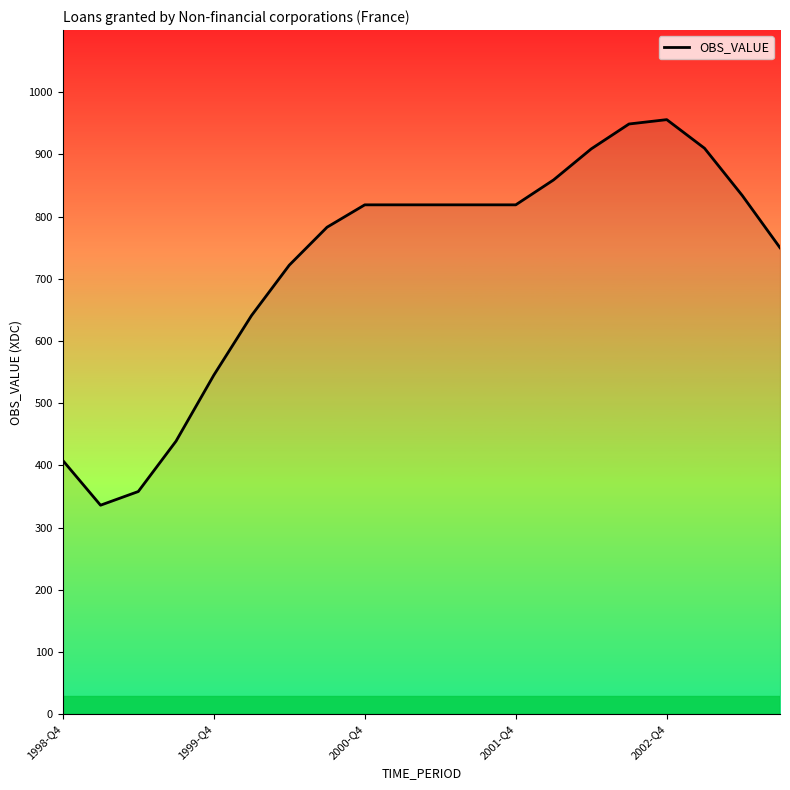

What is the minimum value shown in the chart?

336